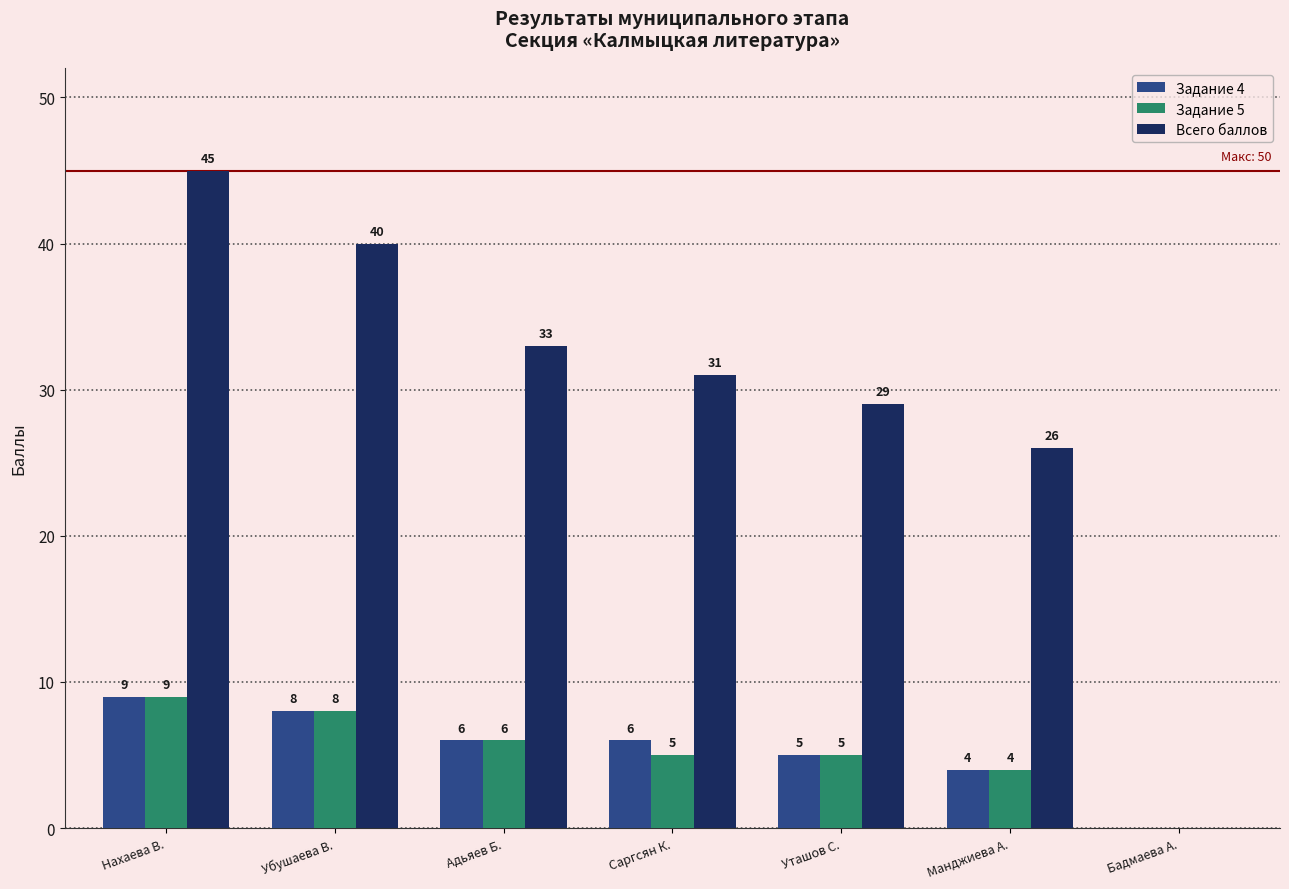

At which label does Задание 4 reach its peak?

Нахаева В.